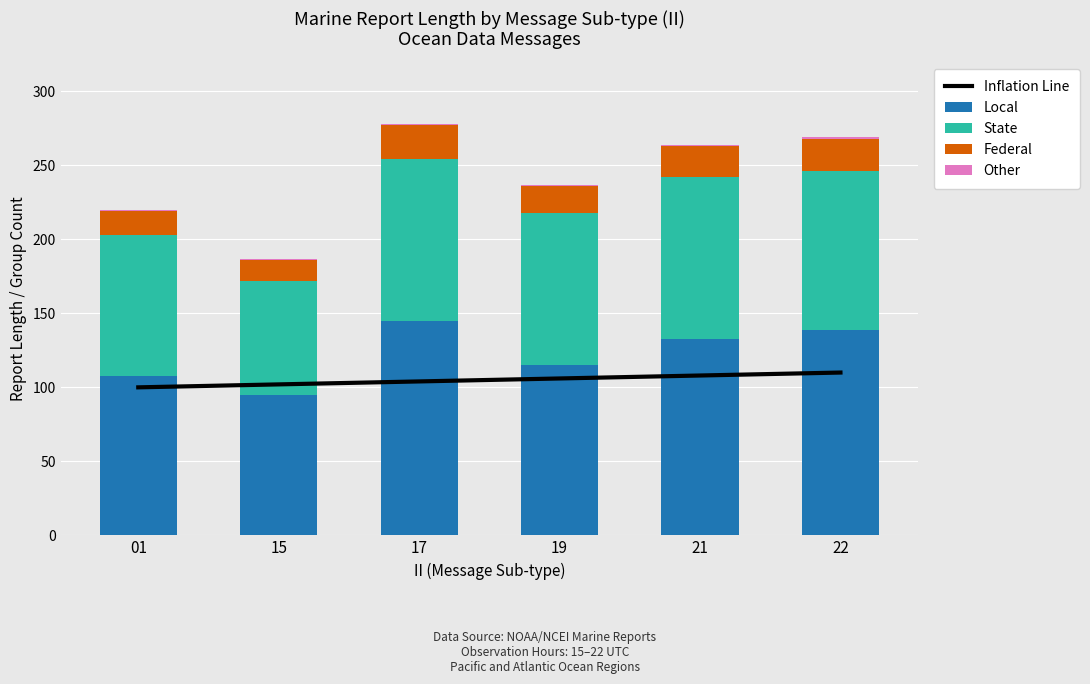

Which series has the largest total across all categories?

Local